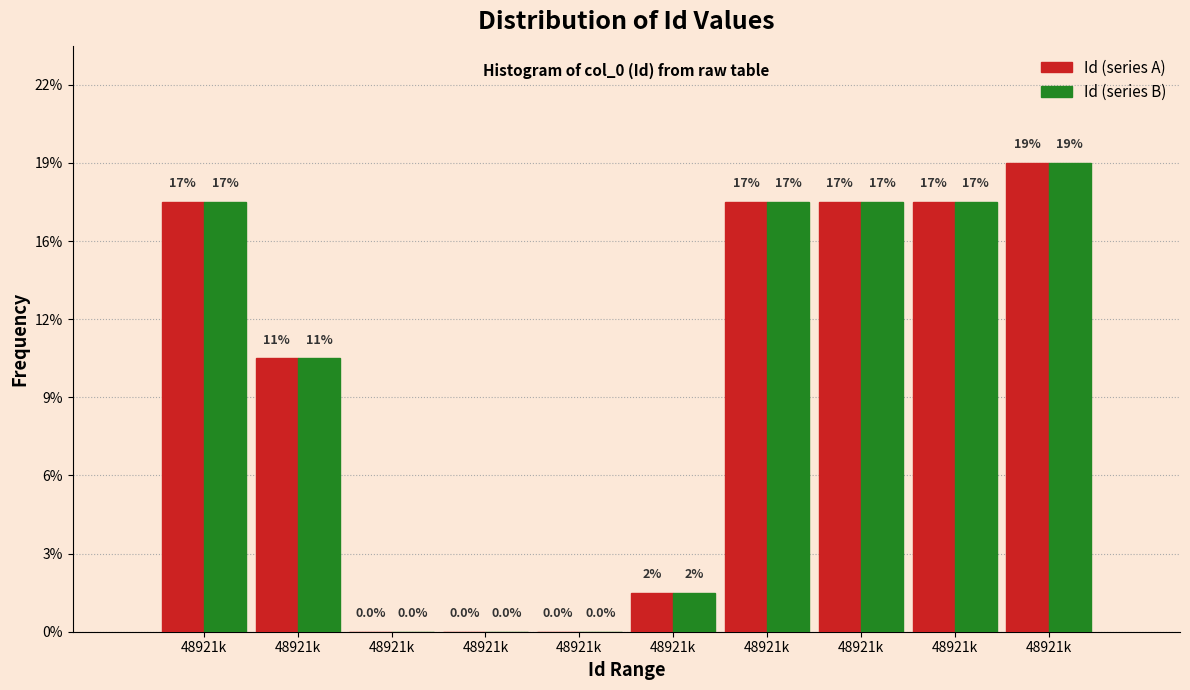

What are all the series names shown in the legend?

Id (series A), Id (series B)